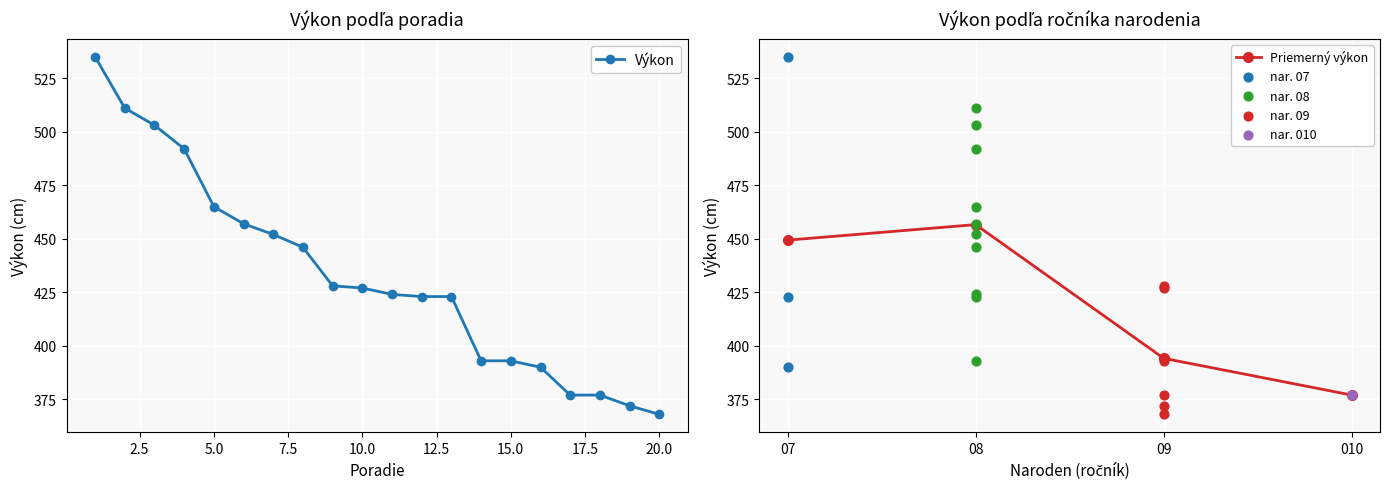

At which label does Výkon reach its minimum?

20.0